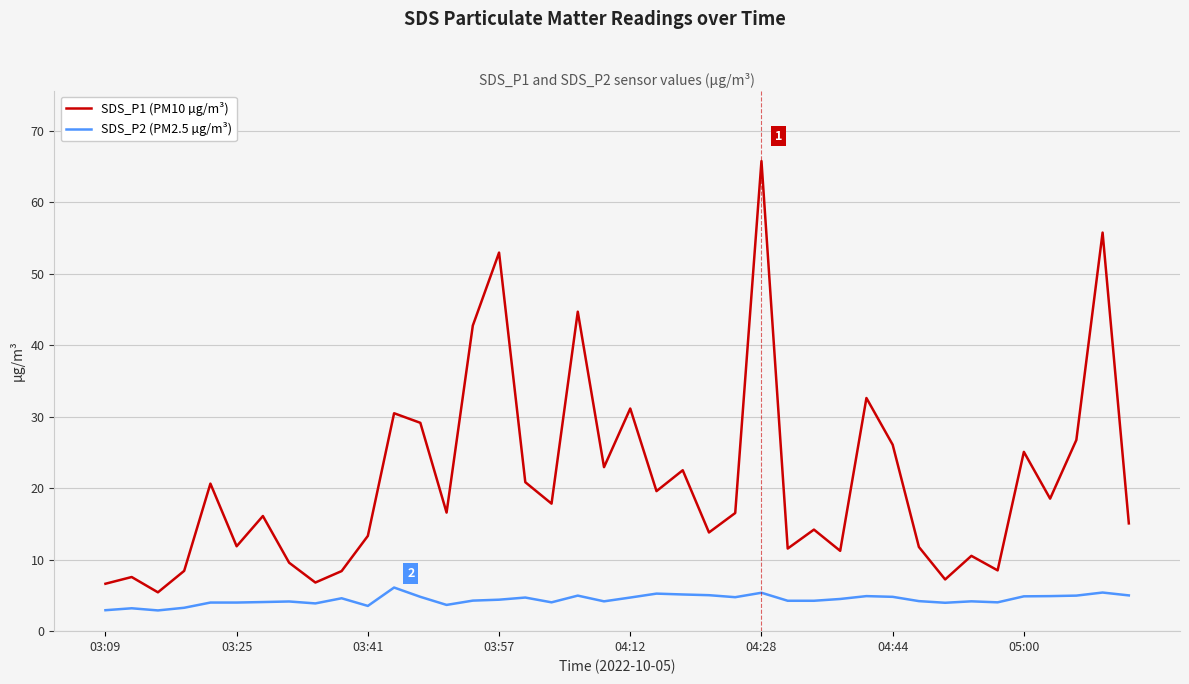

Which series has the largest total across all categories?

SDS_P1 (PM10 µg/m³)